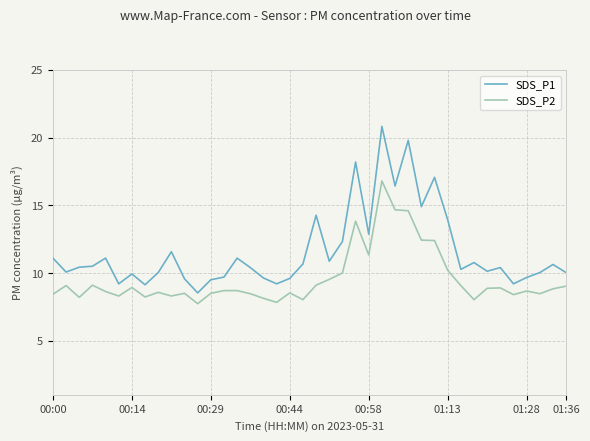

Which series has the largest range (max minus min)?

SDS_P1